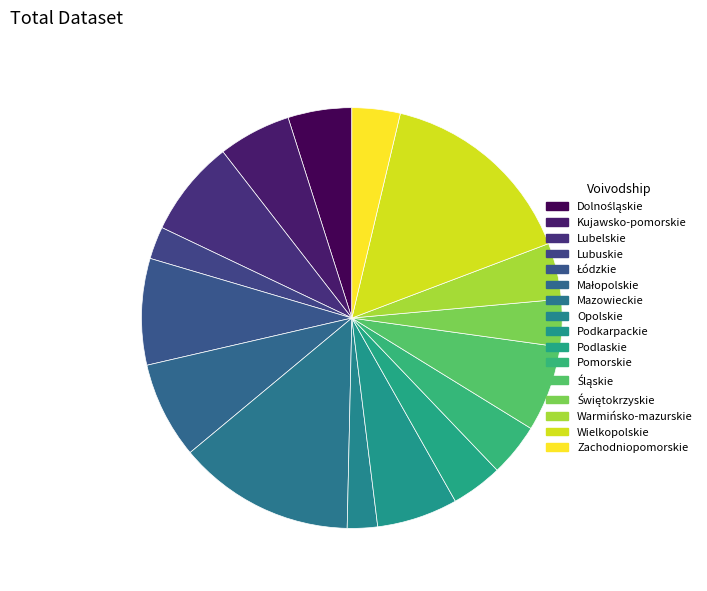

The Zachodniopomorskie slice represents 4% of the pie. True or false?

True